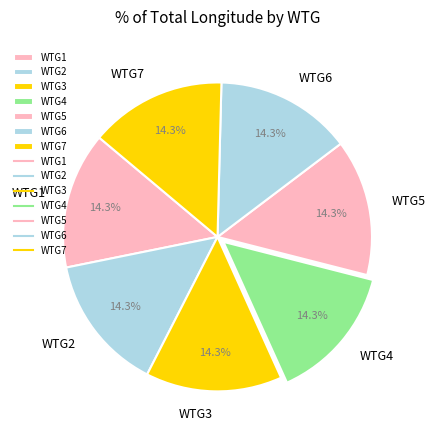

To the nearest percent, what portion does WTG4 represent?

14%